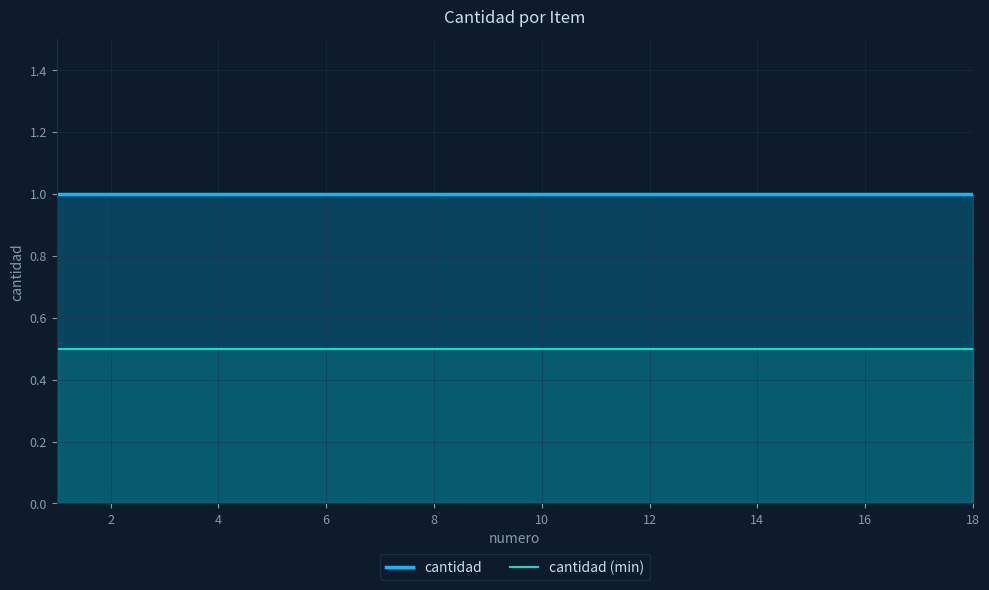

True or false: cantidad and cantidad (min) cross at least once.

False